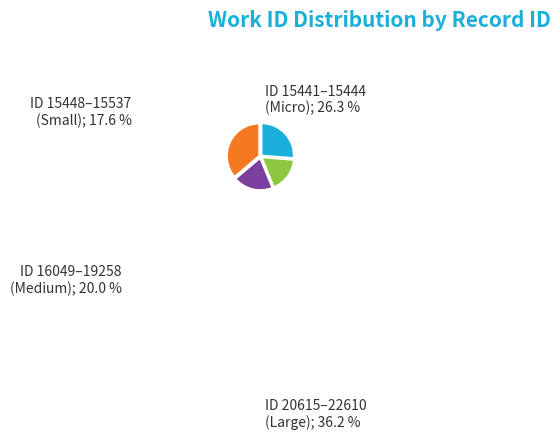

Does any single category account for the majority?

No